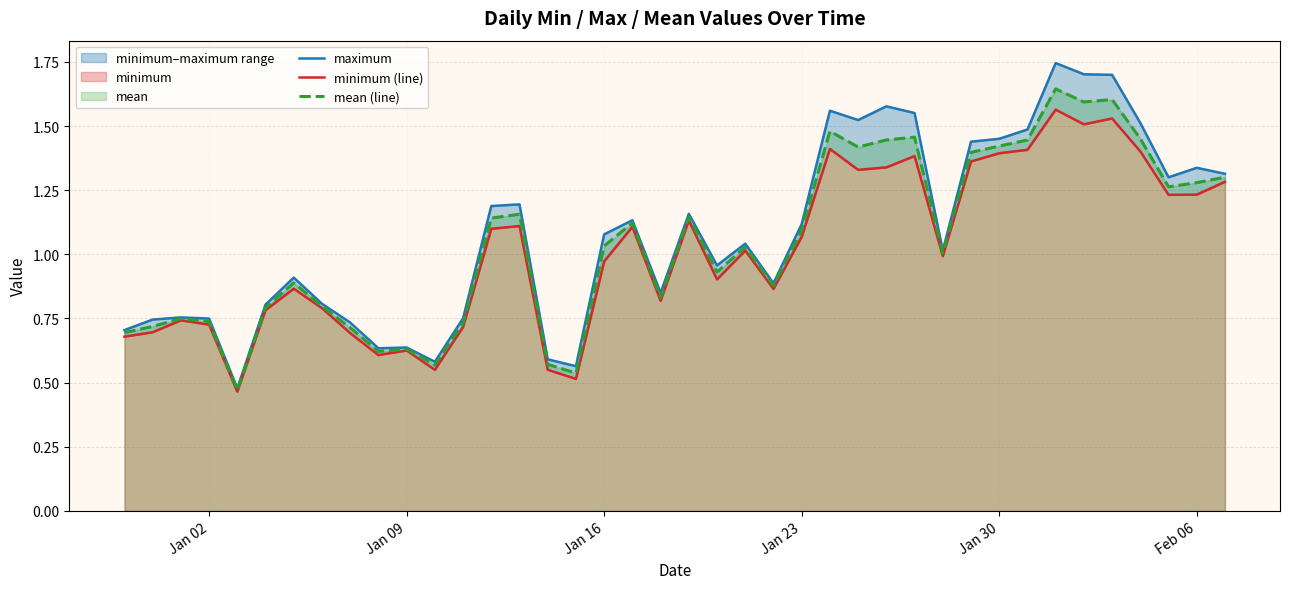

How many lines are shown in the chart?

3